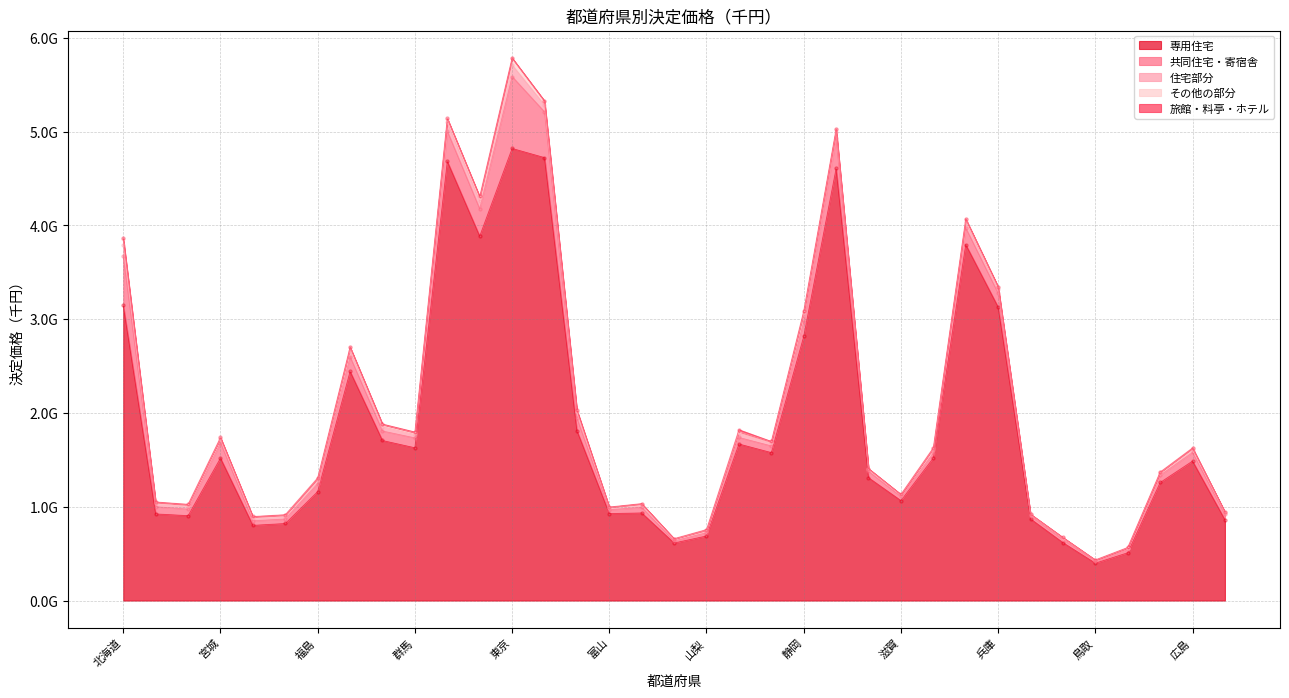

How many data points in 専用住宅 are less than 1487937125?

17